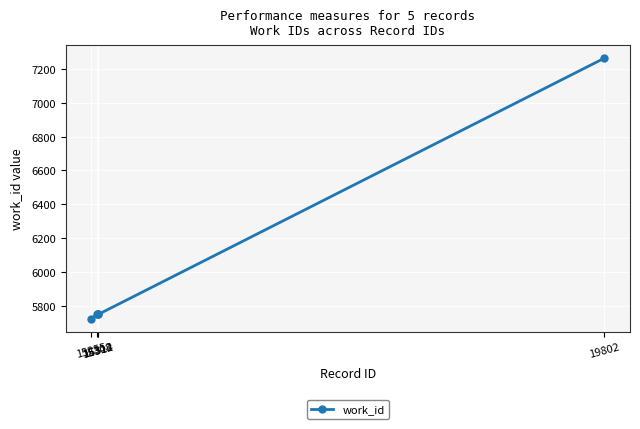

How many categories are shown in the chart?

5